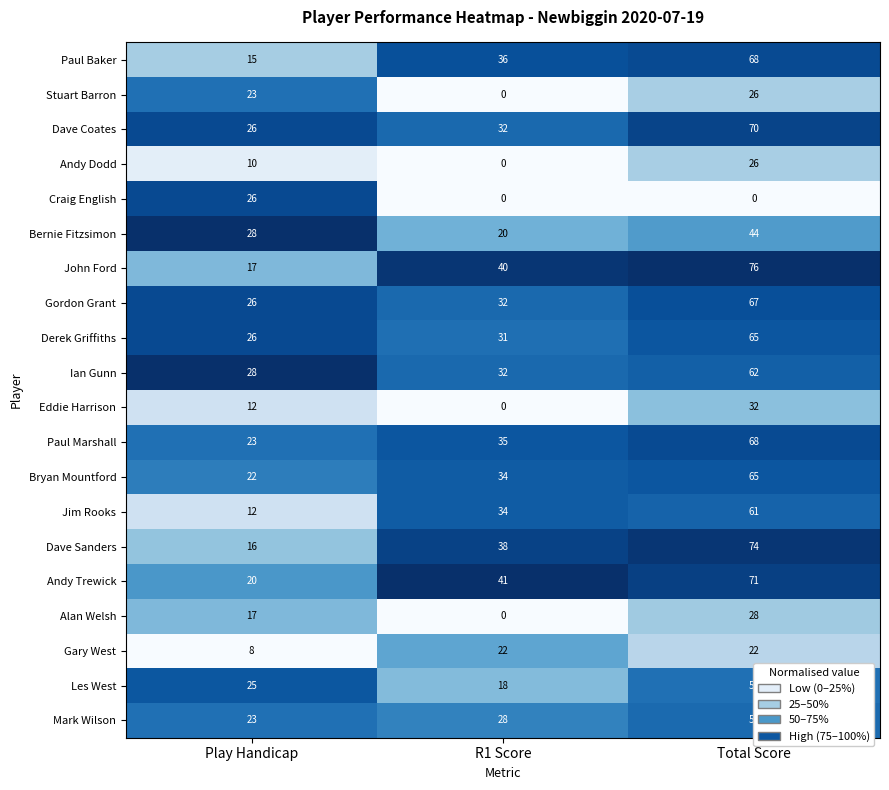

Rank the categories by Bernie Fitzsimon value from lowest to highest.

R1 Score, Play Handicap, Total Score